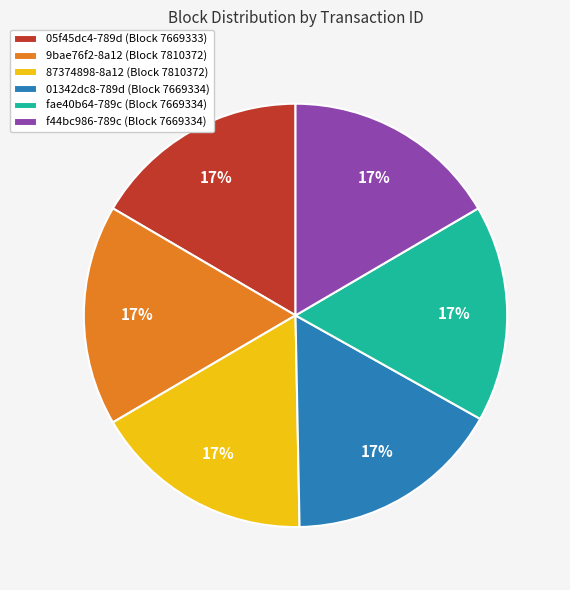

Is 87374898-8a12 the majority of the pie?

No